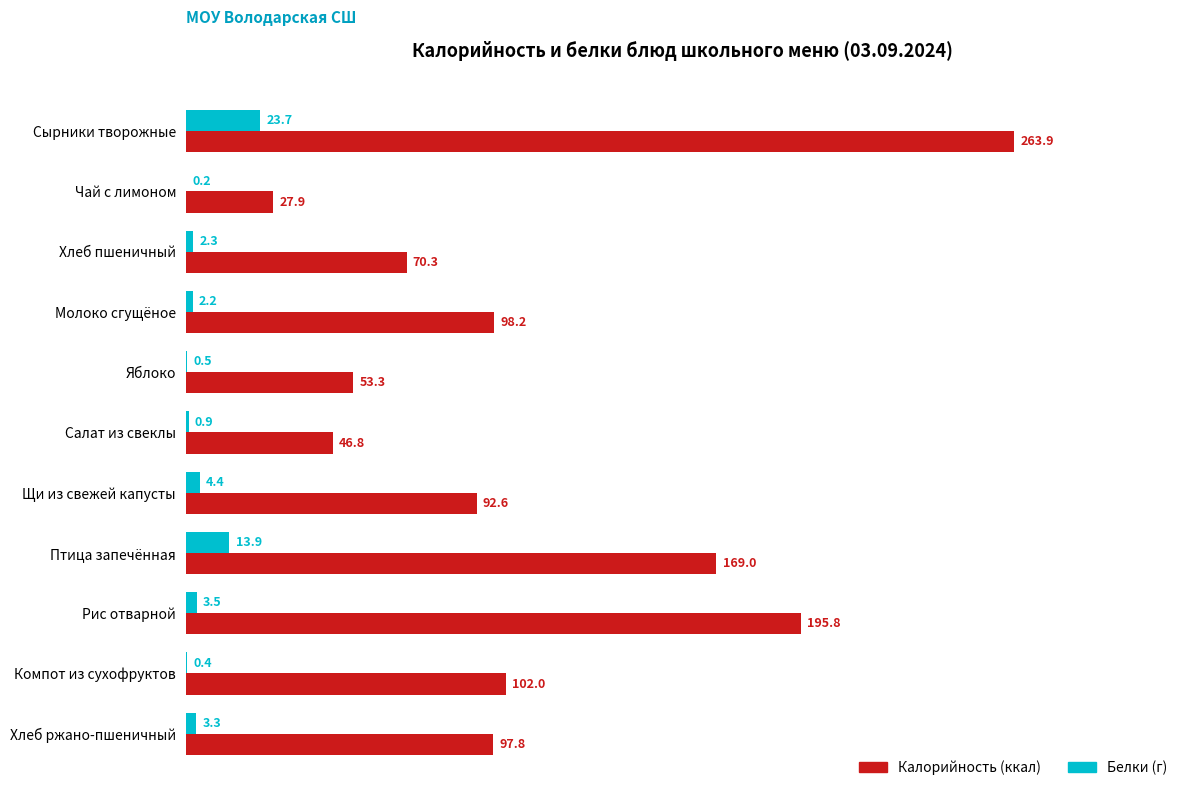

At which category does the chart reach its peak across all series?

Сырники творожные